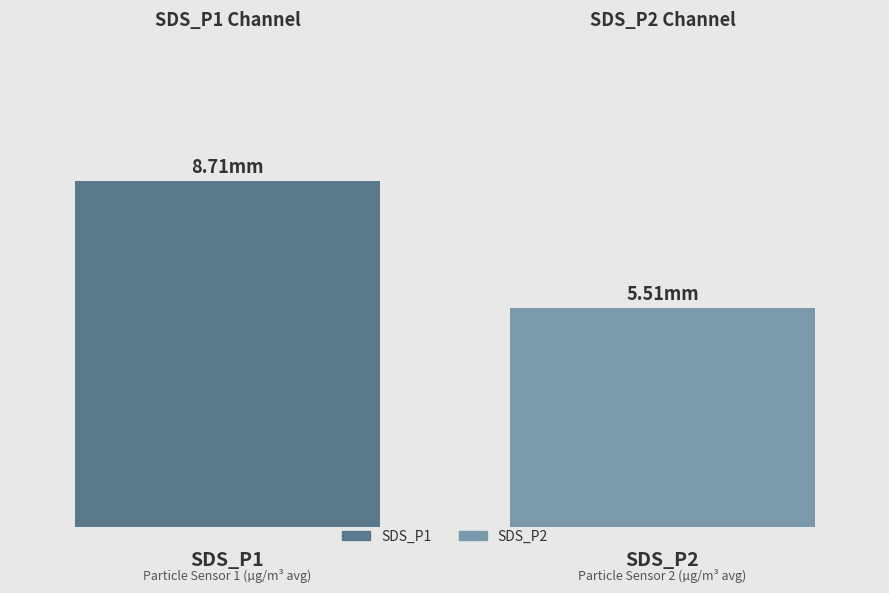

What are all the series names shown in the legend?

SDS_P1, SDS_P2